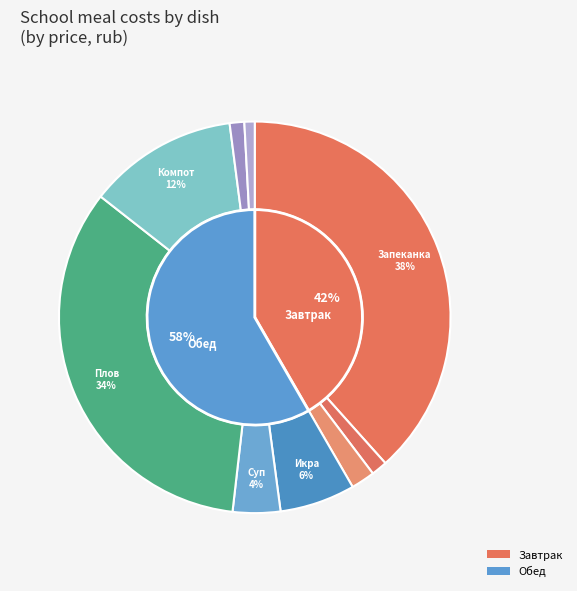

Does Чай с сахаром account for over 50% of the chart?

No